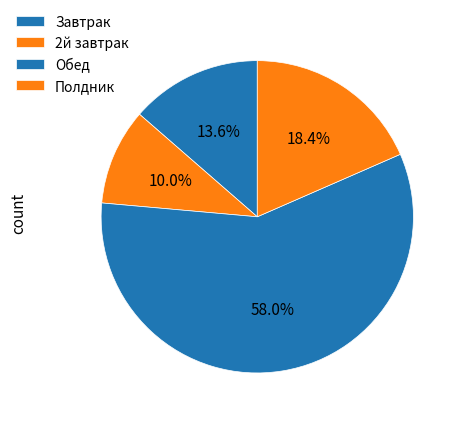

To the nearest percent, what is the difference between the largest and smallest slice percentages?

48%